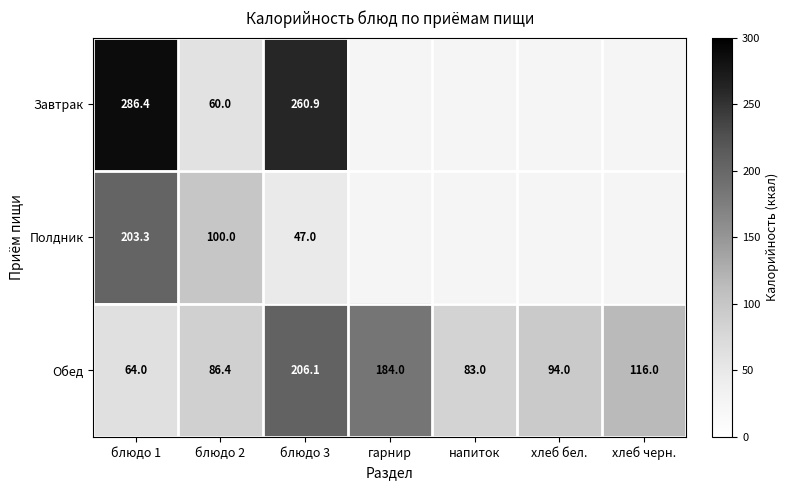

What is the spread (max minus min) of values at блюдо 2?

40.0